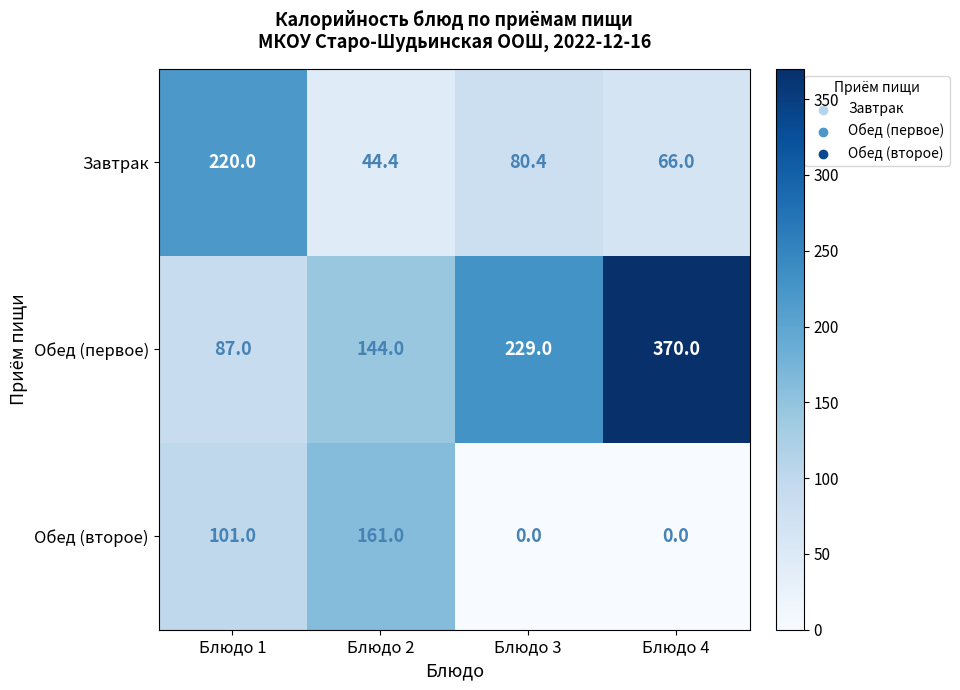

The Обед (первое) series shows 87.0 at Блюдо 1. True or false?

True